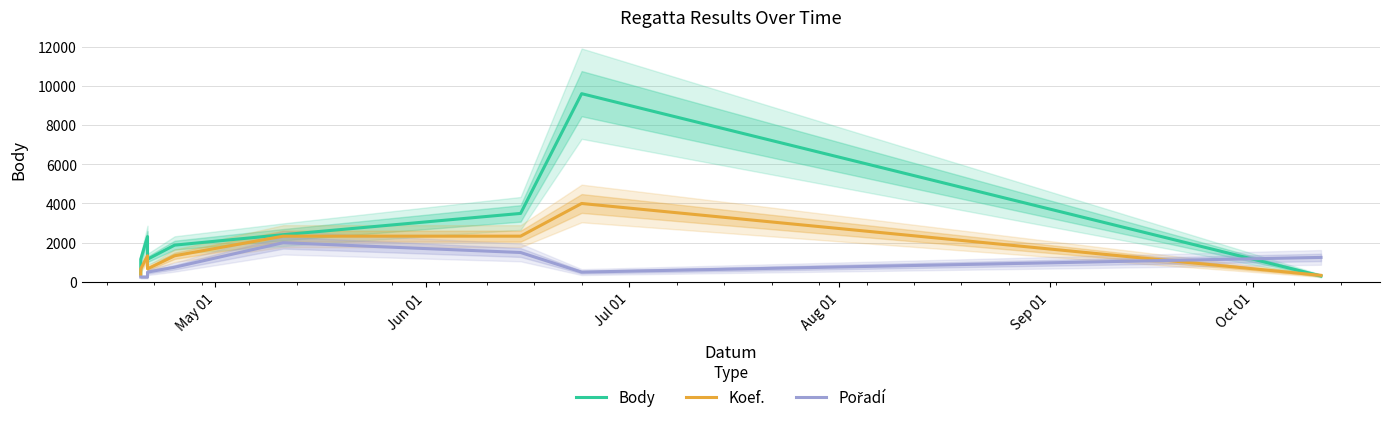

How many values in the Body series are below 1876?

4